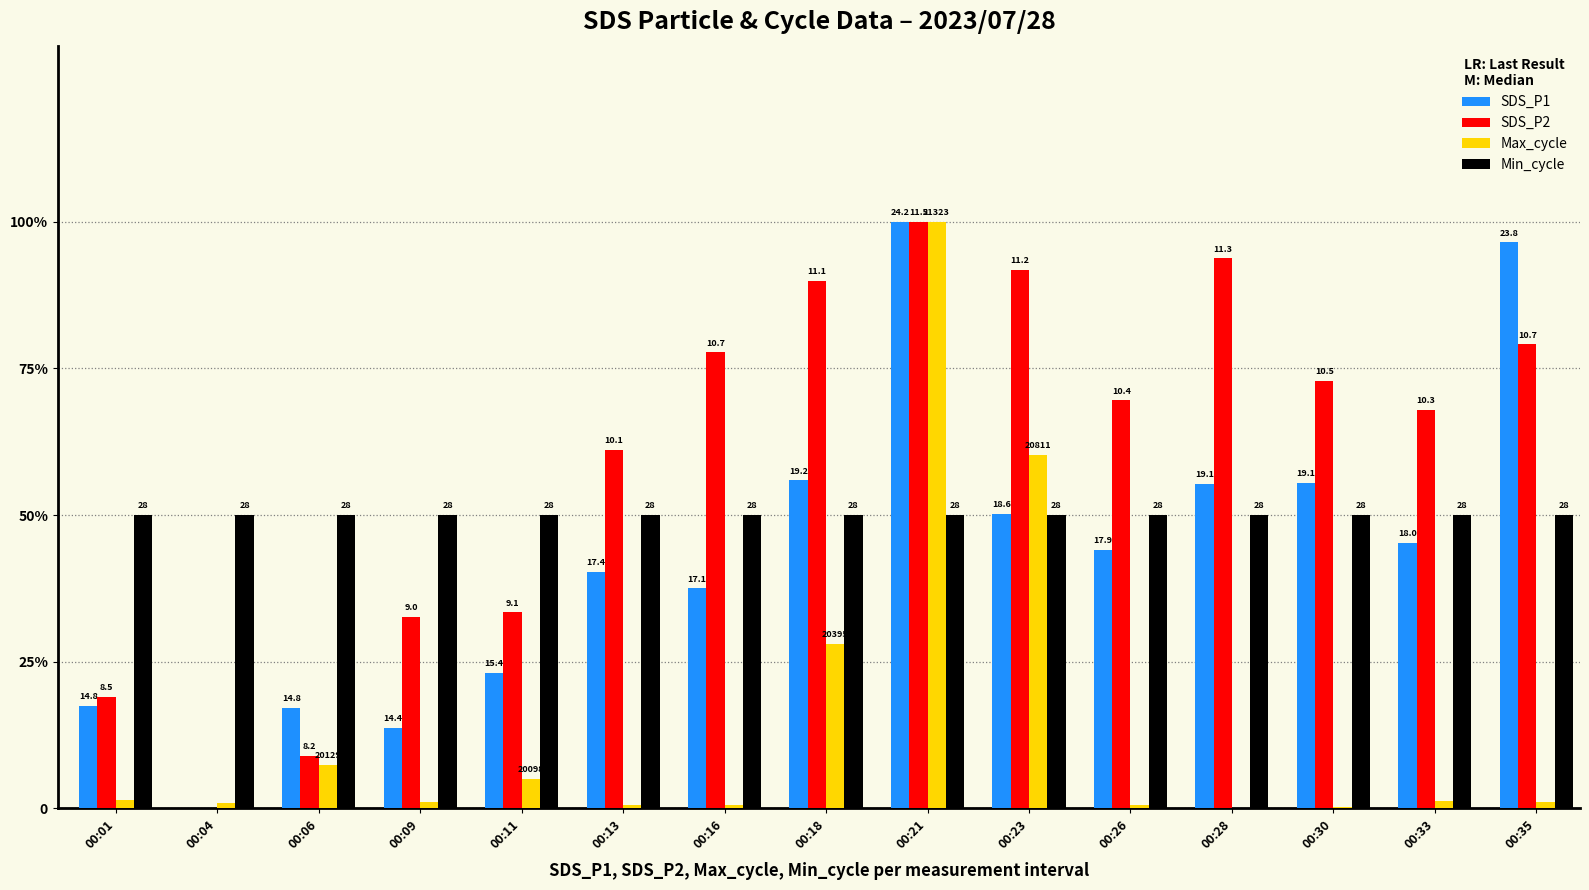

What are all the series names shown in the legend?

SDS_P1, SDS_P2, Max_cycle, Min_cycle